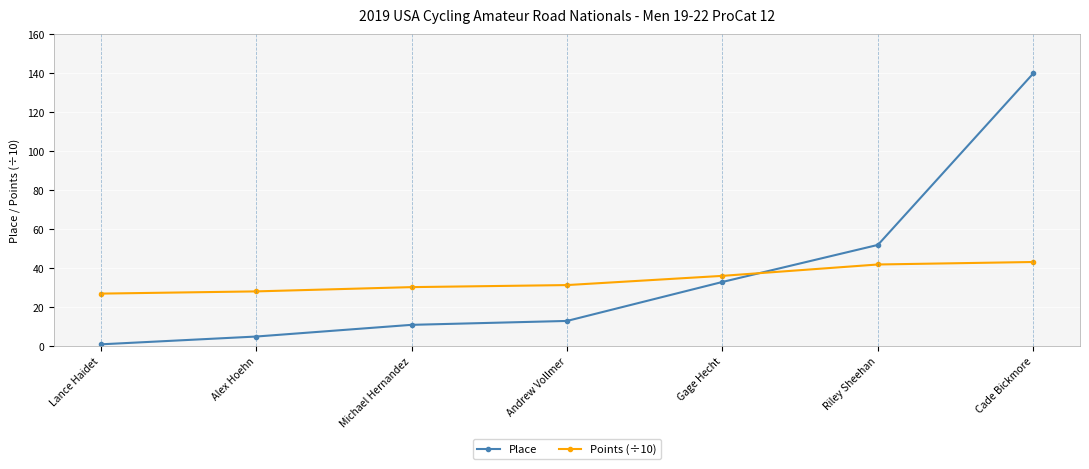

Is the value of Points (÷10) at Lance Haidet greater than the value of Place at Cade Bickmore?

No